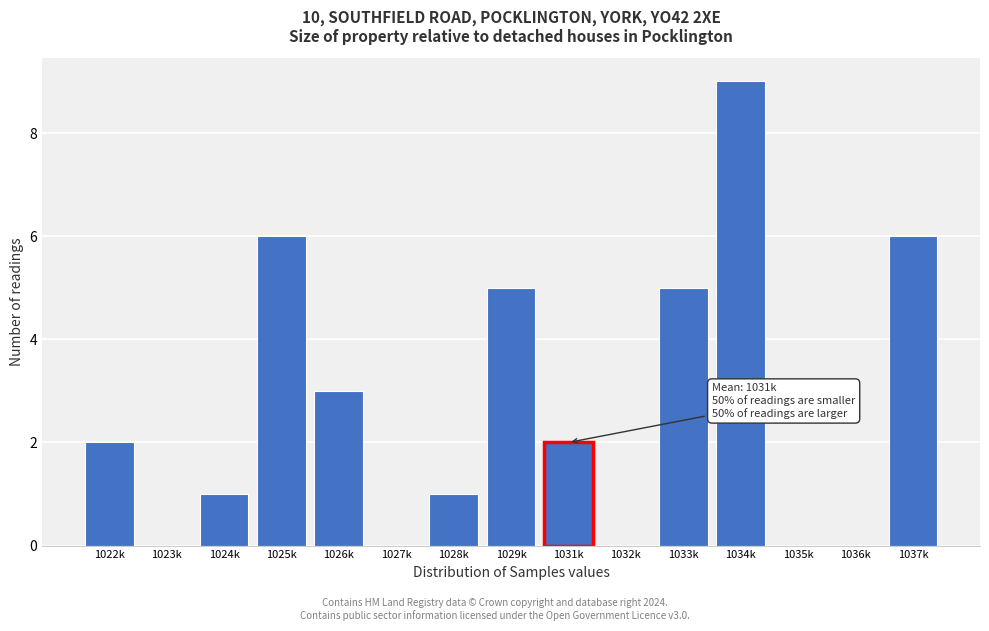

Reading left to right, list all the values displayed in this chart.

1022k=2	1023k=0	1024k=1	1025k=6	1026k=3	1027k=0	1028k=1	1029k=5	1031k=2	1032k=0	1033k=5	1034k=9	1035k=0	1036k=0	1037k=6